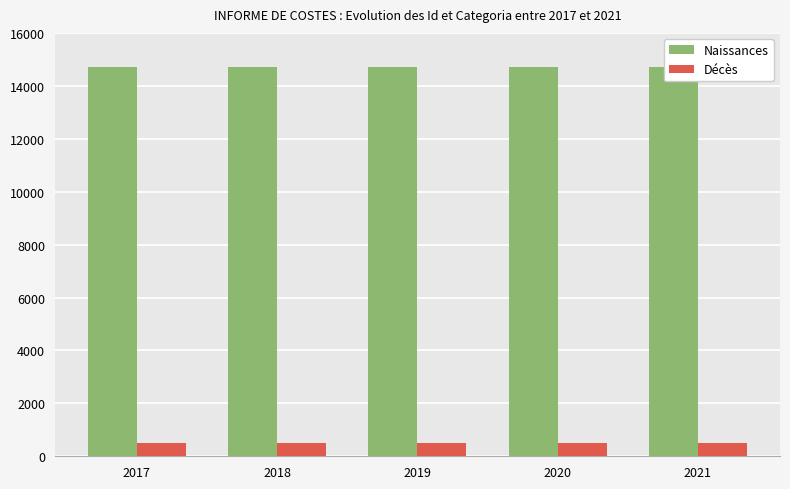

What are all the series names shown in the legend?

Naissances, Décès